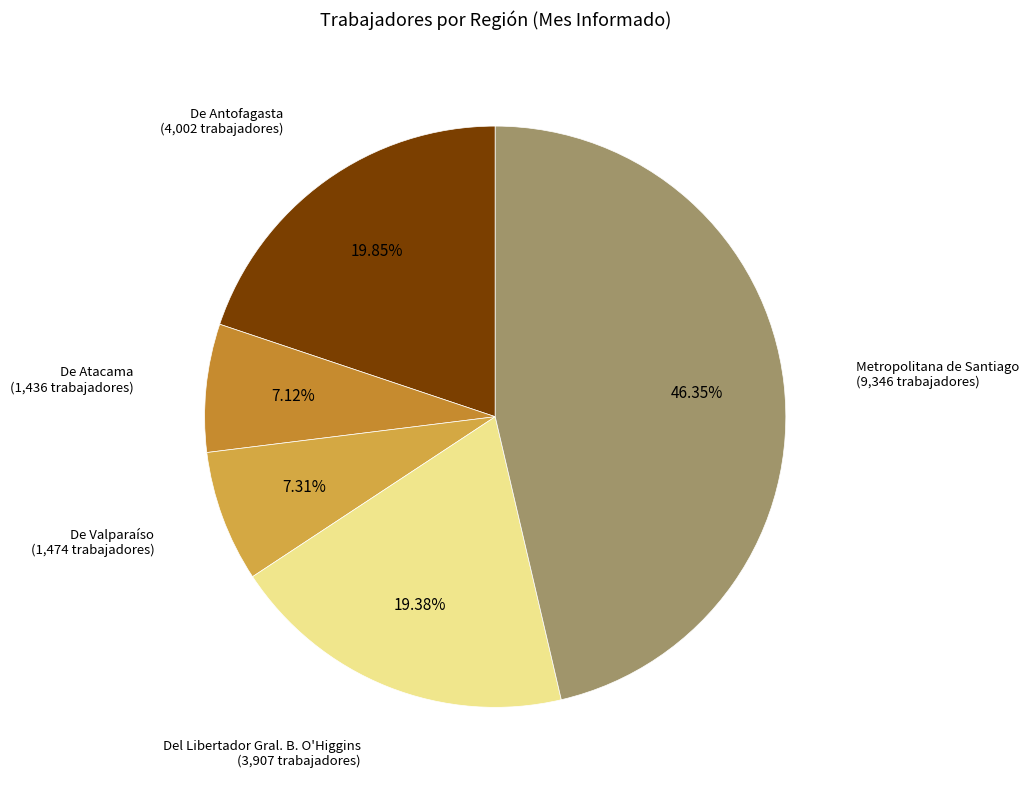

Rank the categories by value from highest to lowest.

Metropolitana de Santiago, De Antofagasta, Del Libertador Gral. B. O'Higgins, De Valparaíso, De Atacama